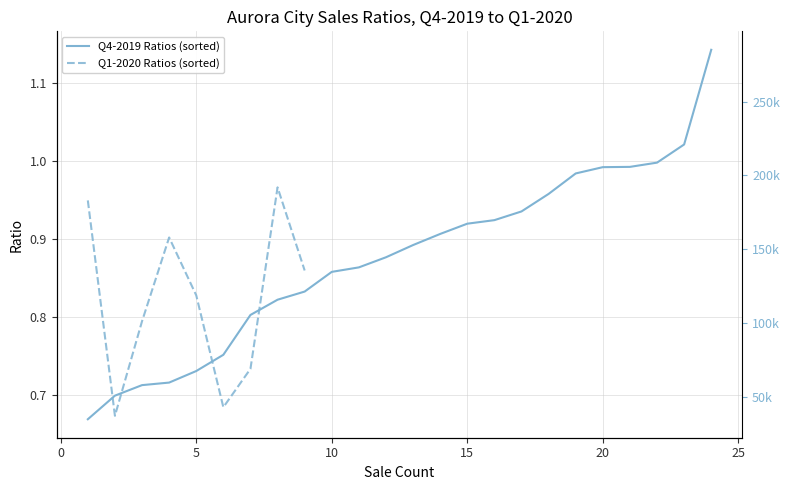

Rank the categories by value from highest to lowest.

24, 23, 22, 21, 20, 19, 18, 17, 16, 15, 14, 13, 12, 11, 10, 9, 8, 7, 6, 5, 4, 3, 2, 1